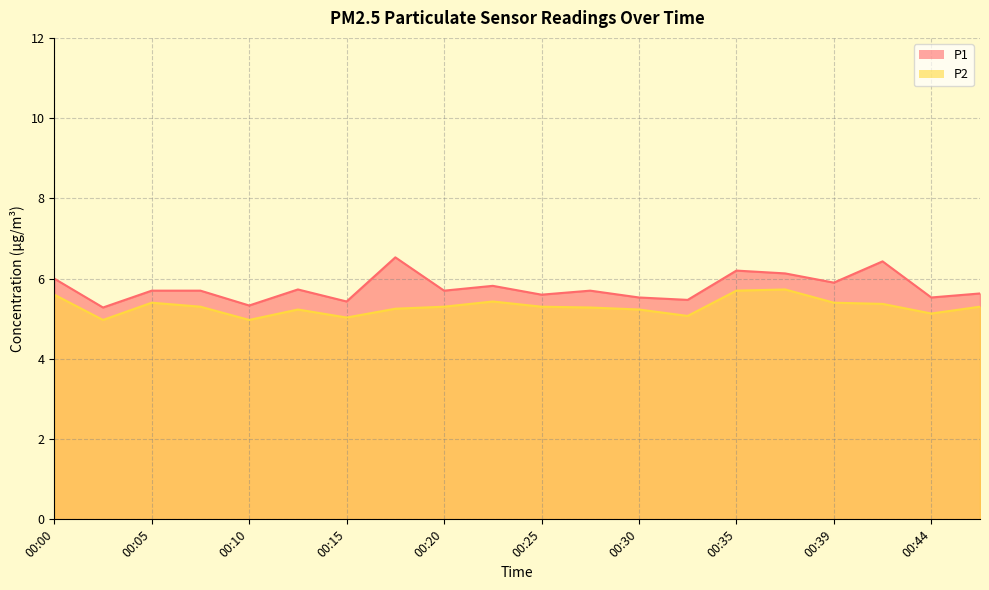

Is it true that P1 equals 5.3 at 00:03?

True